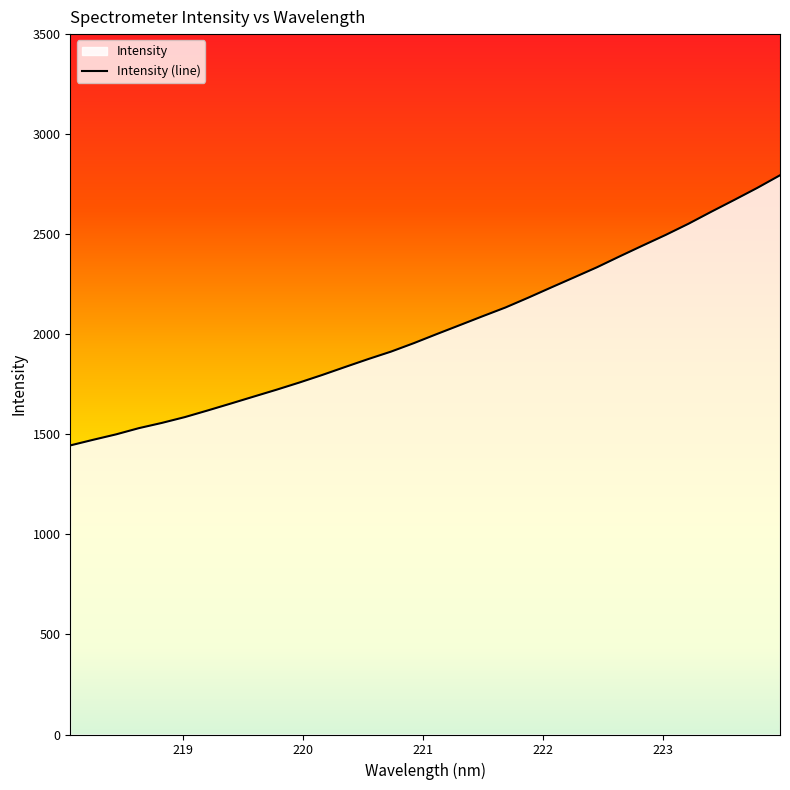

How many data points are less than 2001?

16